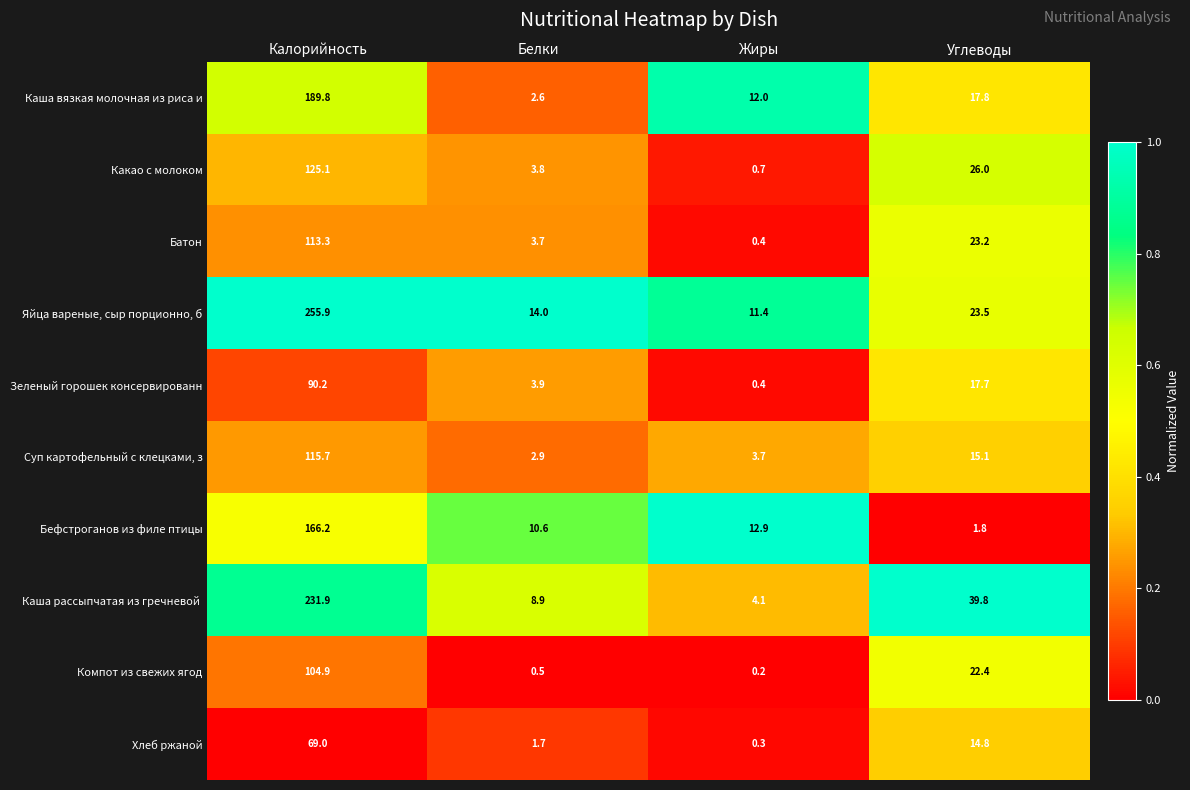

Which series has the largest total across all categories?

Яйца вареные, сыр порционно, б